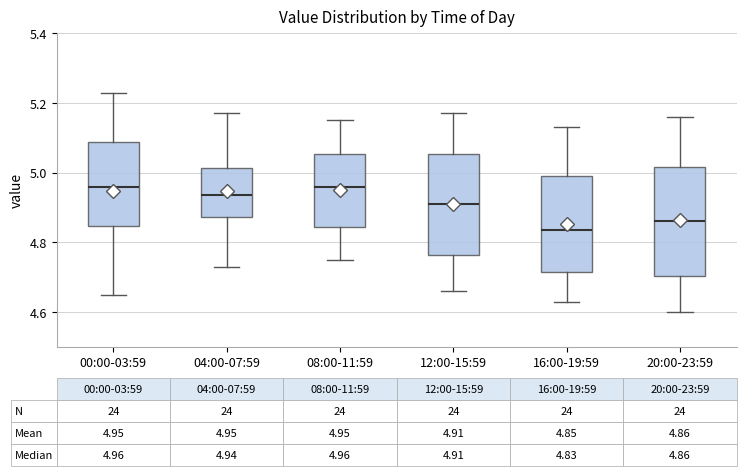

Which box's median line is the lowest?

16:00-19:59